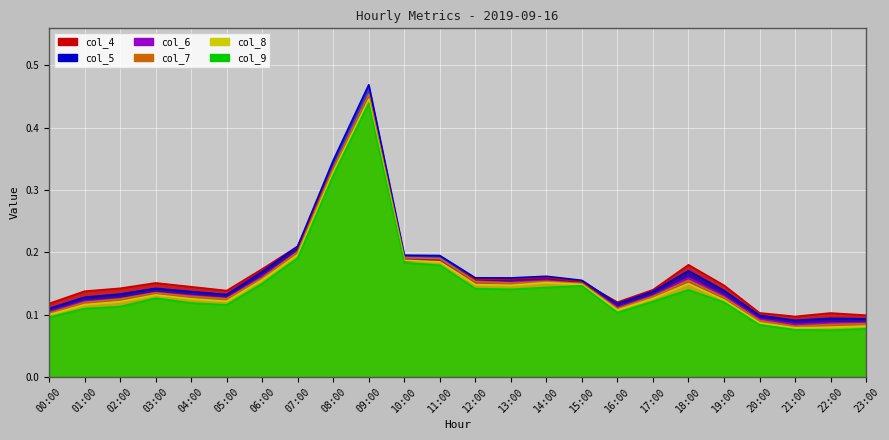

What is the label of the 11th point from the right?

13:00